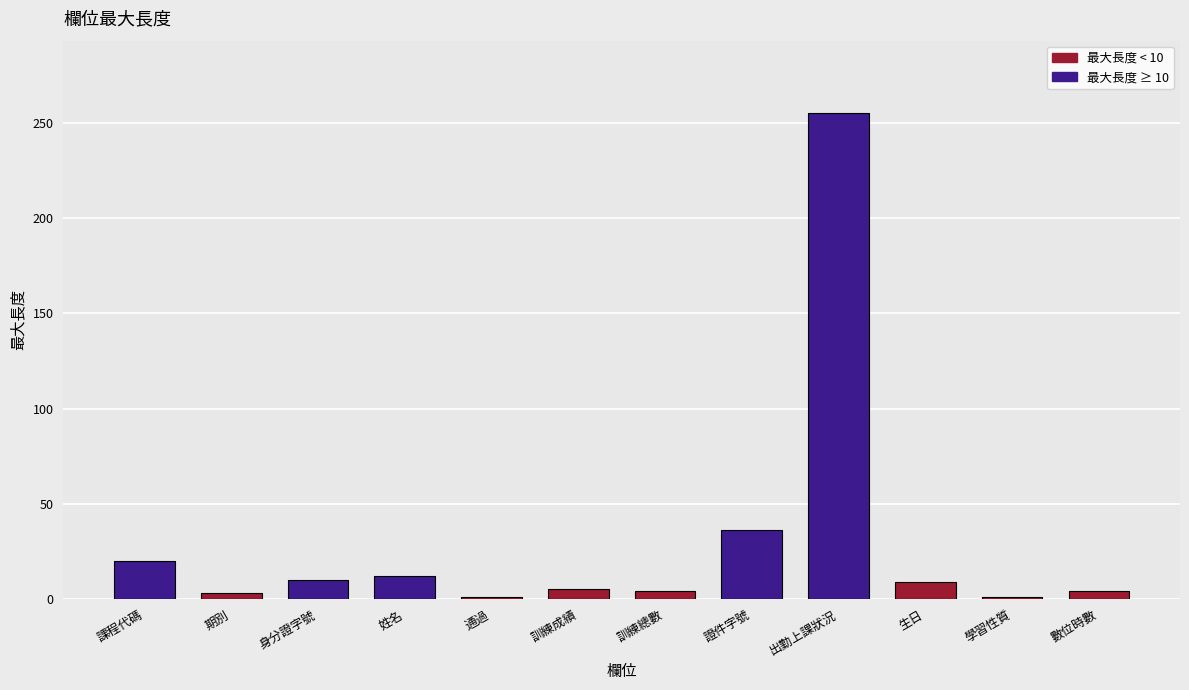

Approximately how many times larger is the value at 訓練成績 compared to 通過?

5.0